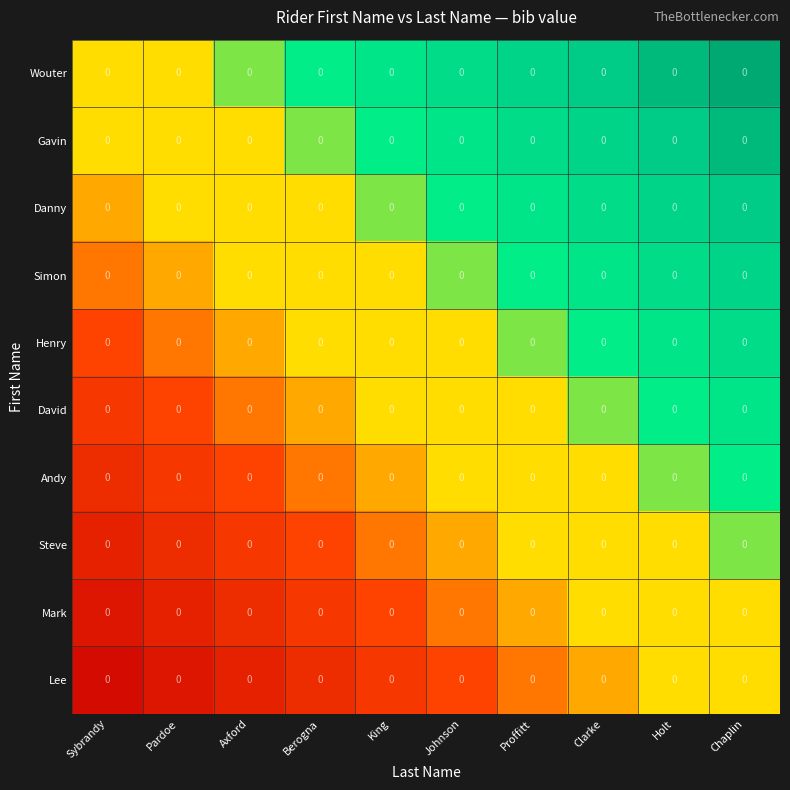

How many distinct data groups are displayed?

10